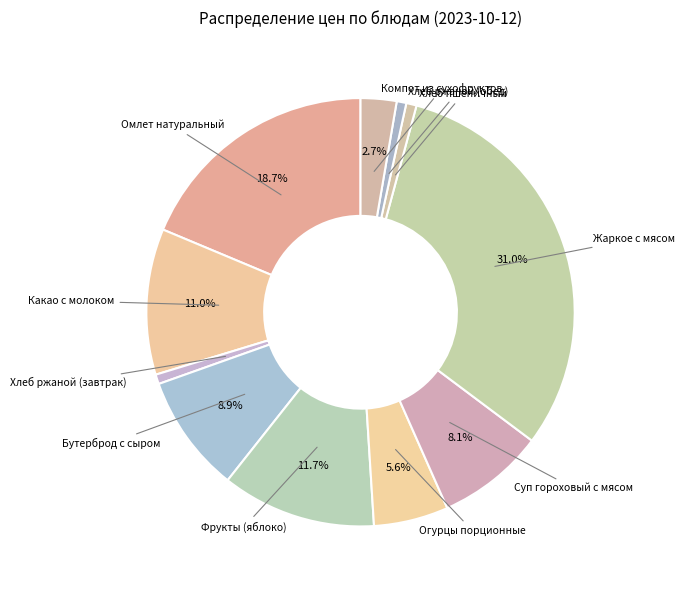

To the nearest percent, what is the difference between the largest and smallest slice percentages?

30%